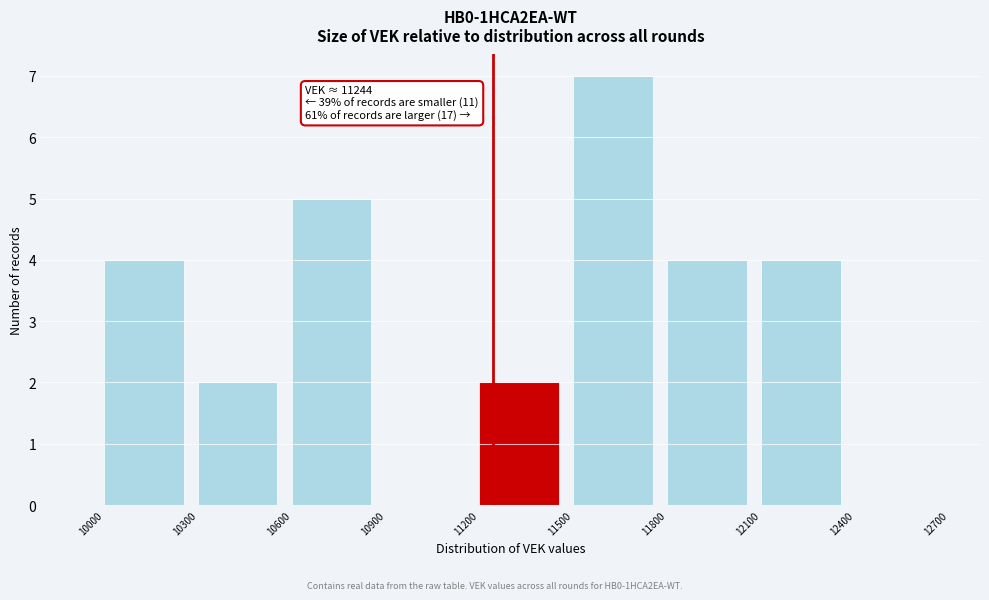

Which range on the x-axis has the tallest bar?

11500 to 11800